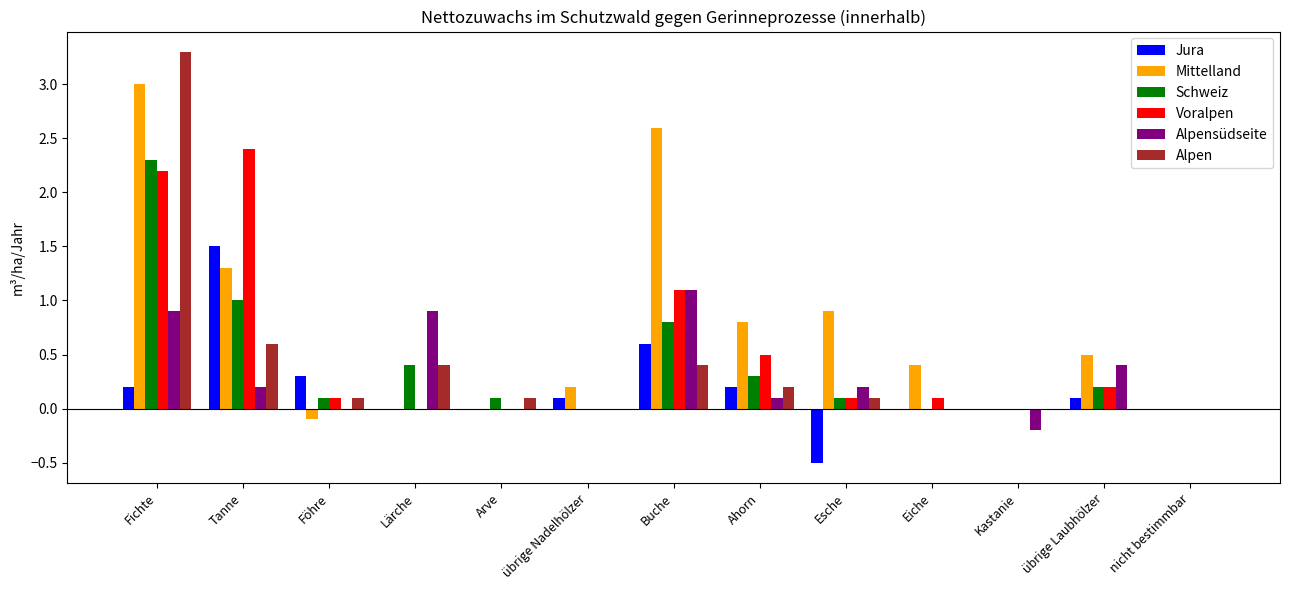

How many distinct data groups are displayed?

6